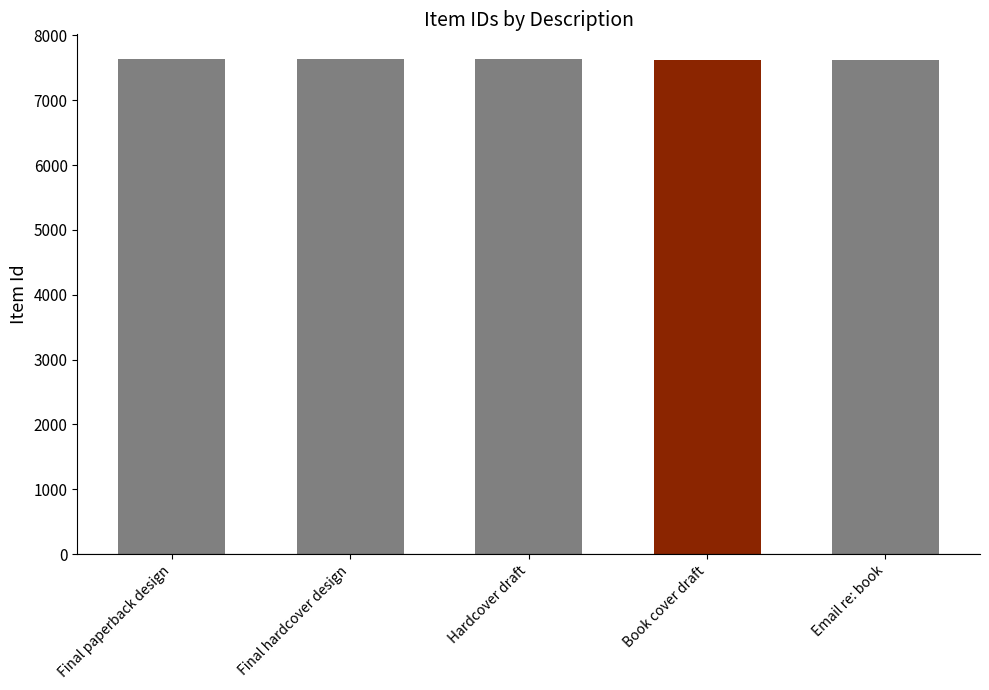

How many values are below 7630?

2